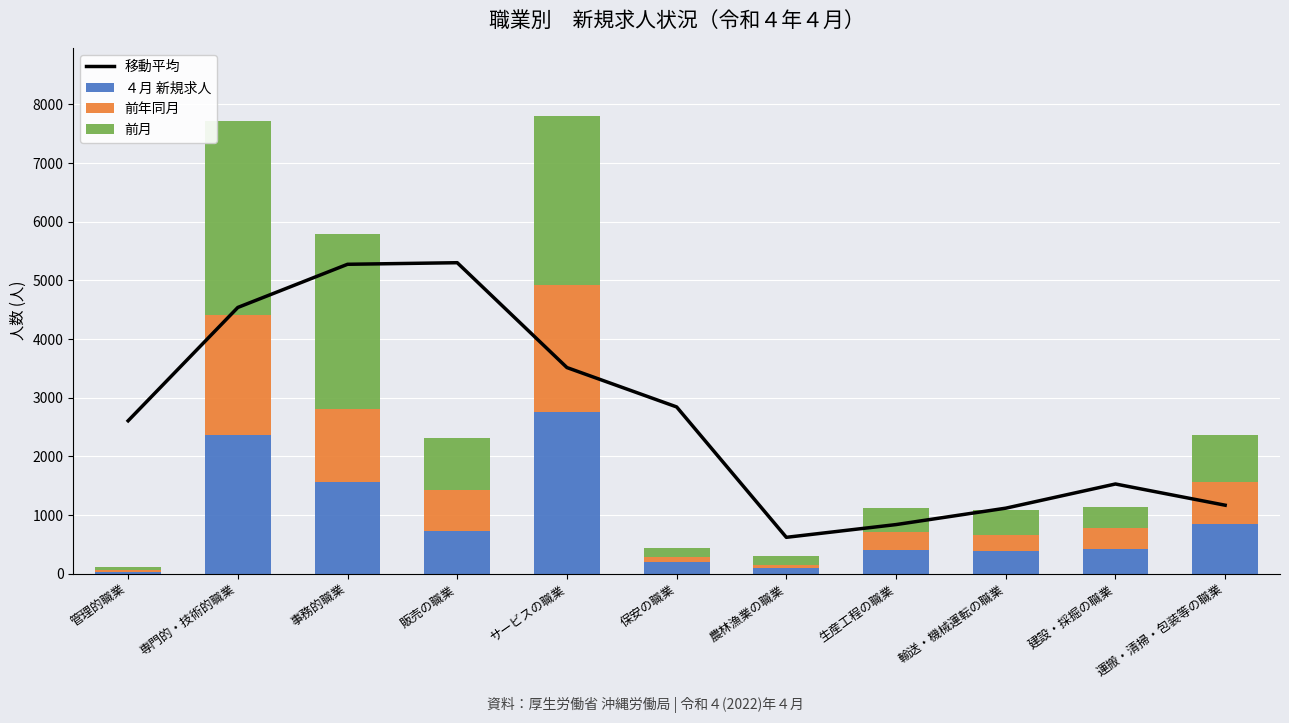

Rank the series at 事務的職業 from highest to lowest value.

移動平均, 前月, ４月 新規求人, 前年同月